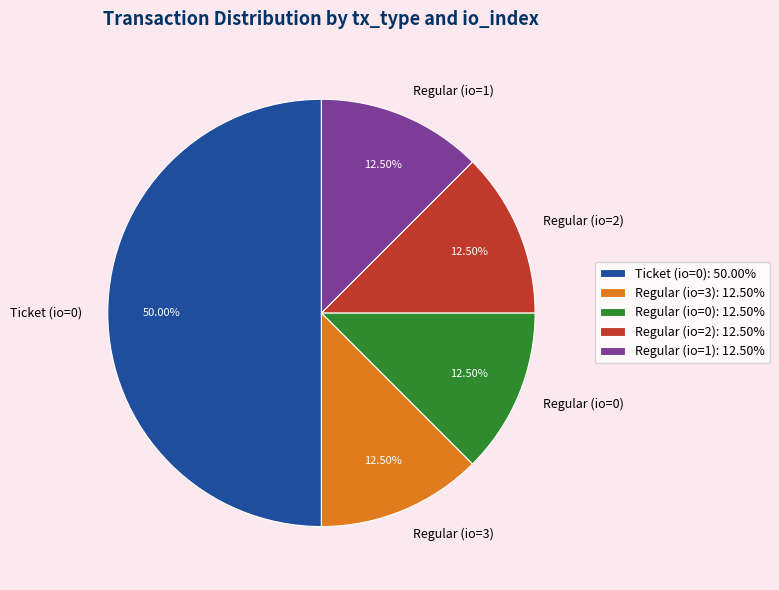

Approximately how many times larger is the value at Regular (io=1) compared to Regular (io=3)?

1.0